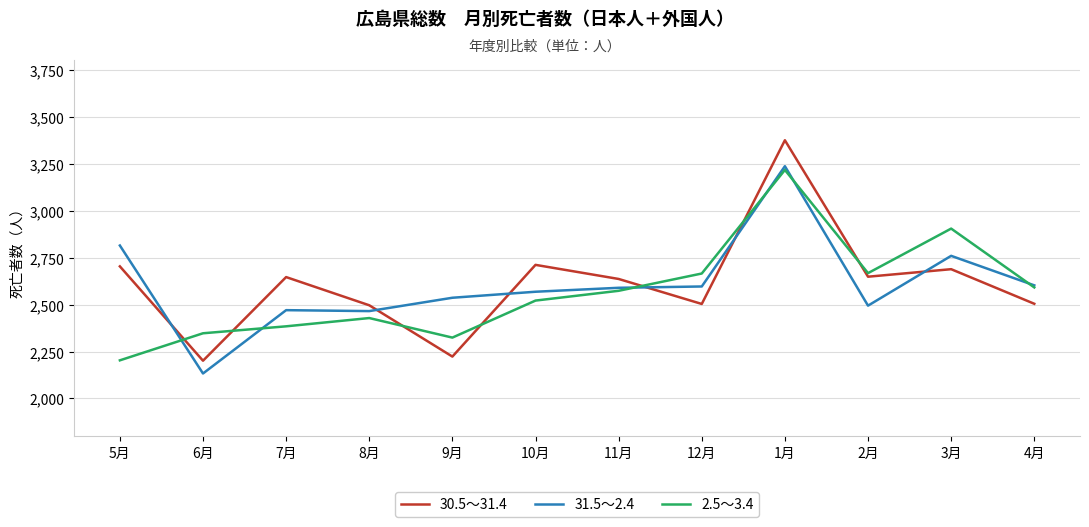

What is the spread (max minus min) of values at 12月?

162